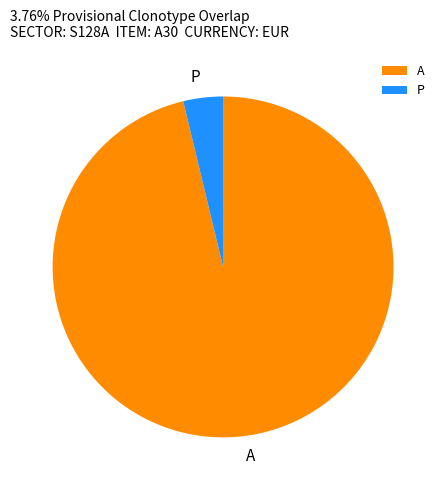

Which has a higher value, A or P?

A